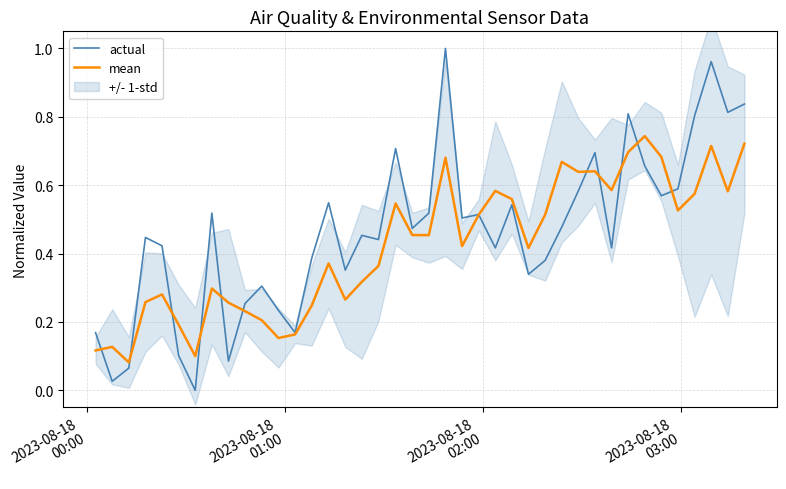

What is the difference between the maximum and minimum values in the actual series?

1.0